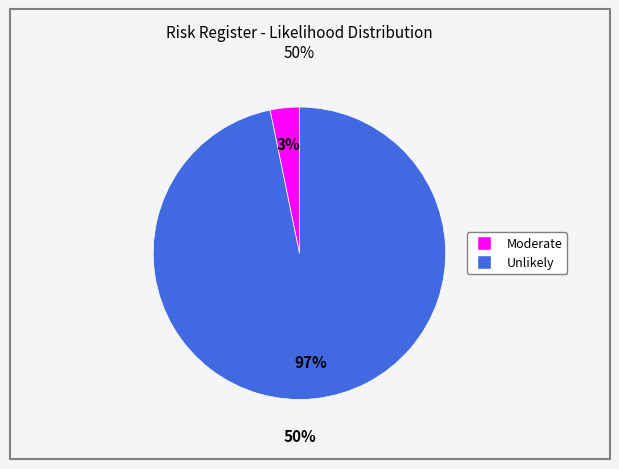

To the nearest percent, what is the average slice percentage?

50%